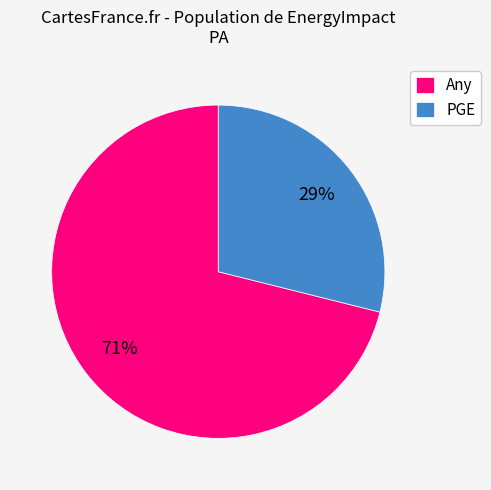

Which slice is the smallest?

PGE